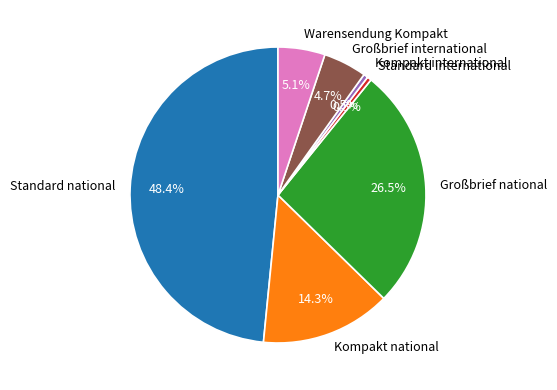

Does any single category account for the majority?

No